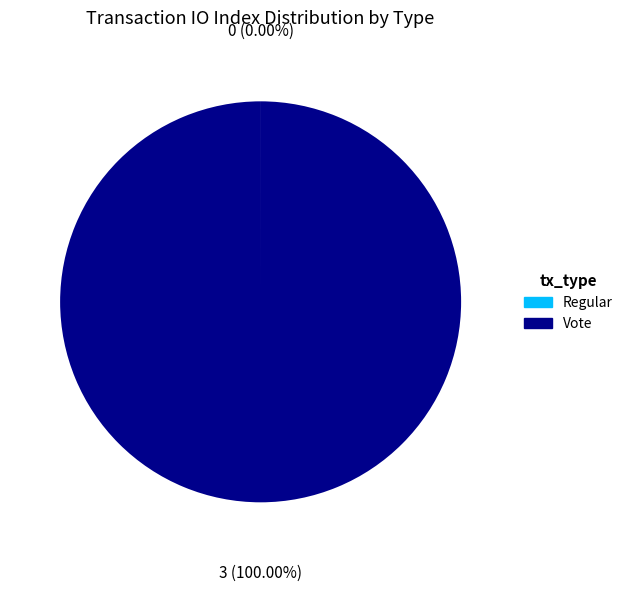

What is the majority slice?

Vote